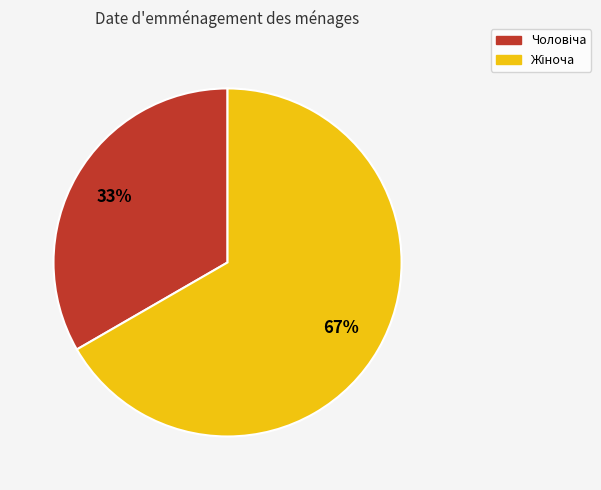

Is there any slice that represents more than half of the pie?

Yes